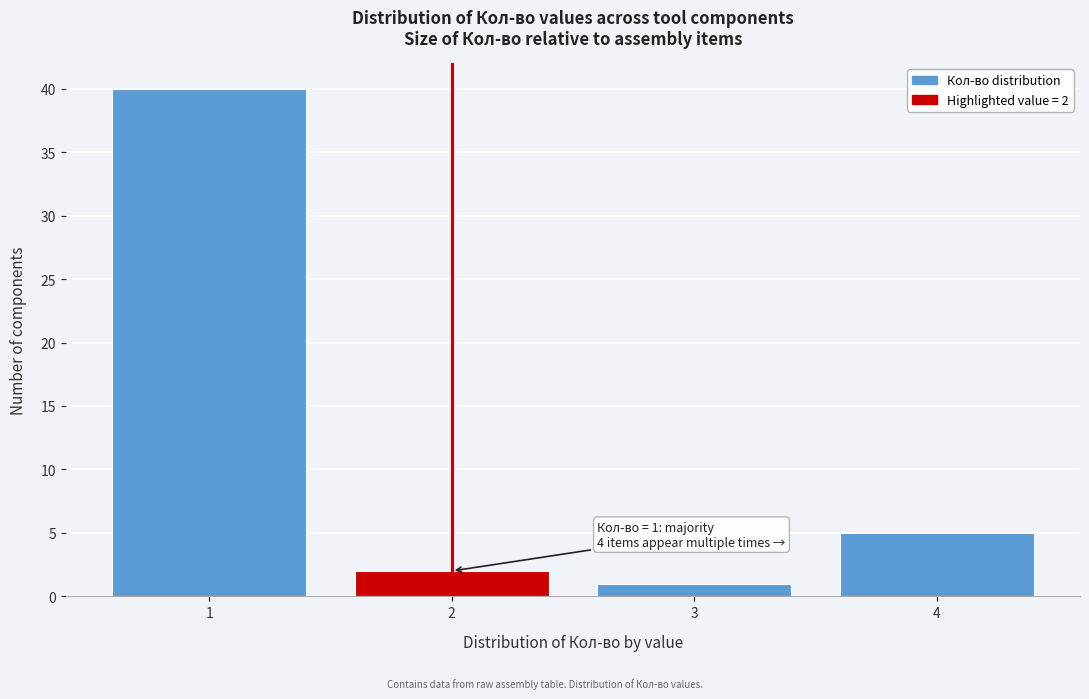

Which range on the x-axis has the tallest bar?

0.5 to 1.5